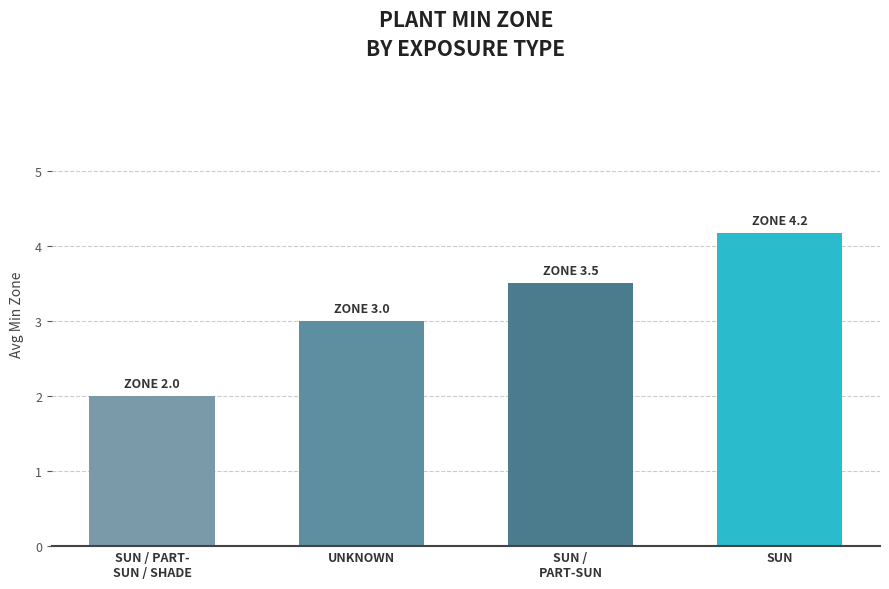

The value at SUN is 4.2. True or false?

True